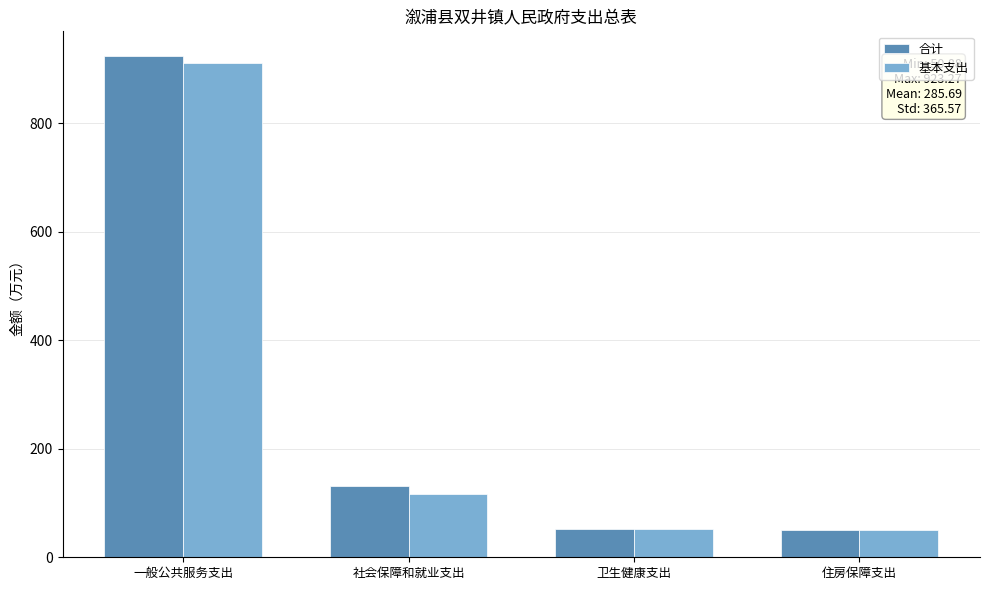

What value does the 基本支出 series have at 卫生健康支出?

51.7